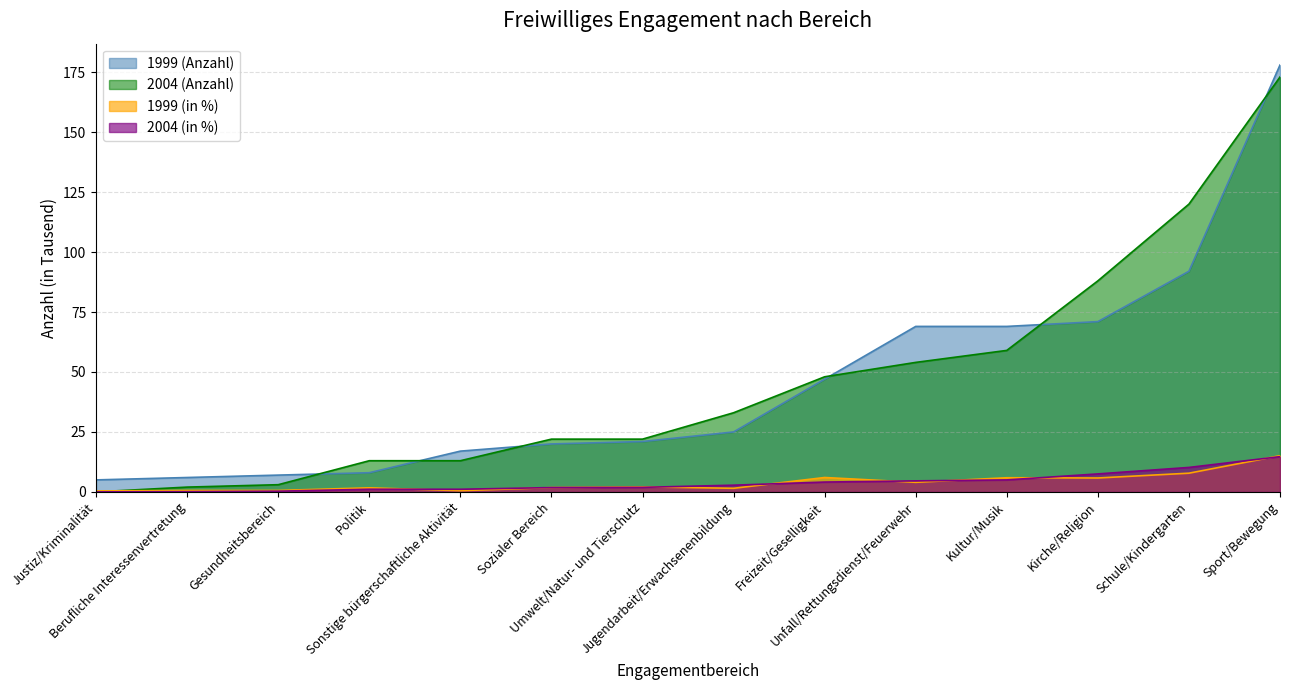

True or false: 1999 (Anzahl) and 1999 (in %) intersect in this chart.

False